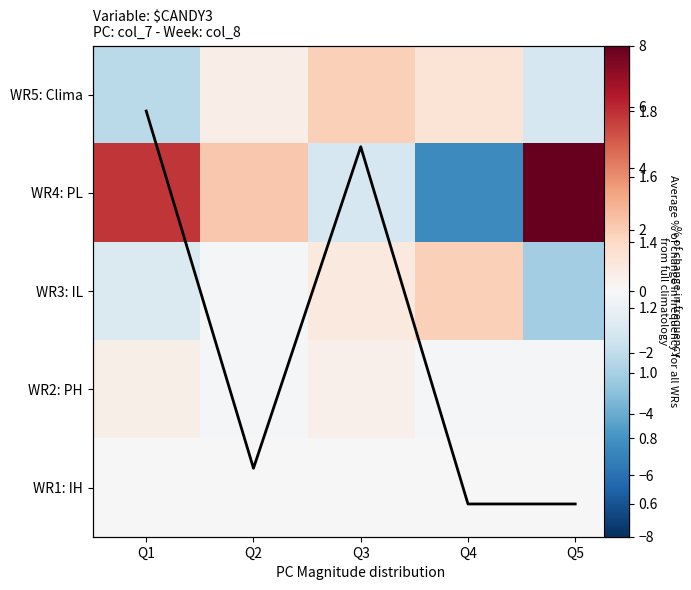

Which series has the largest total across all categories?

WR4: PL